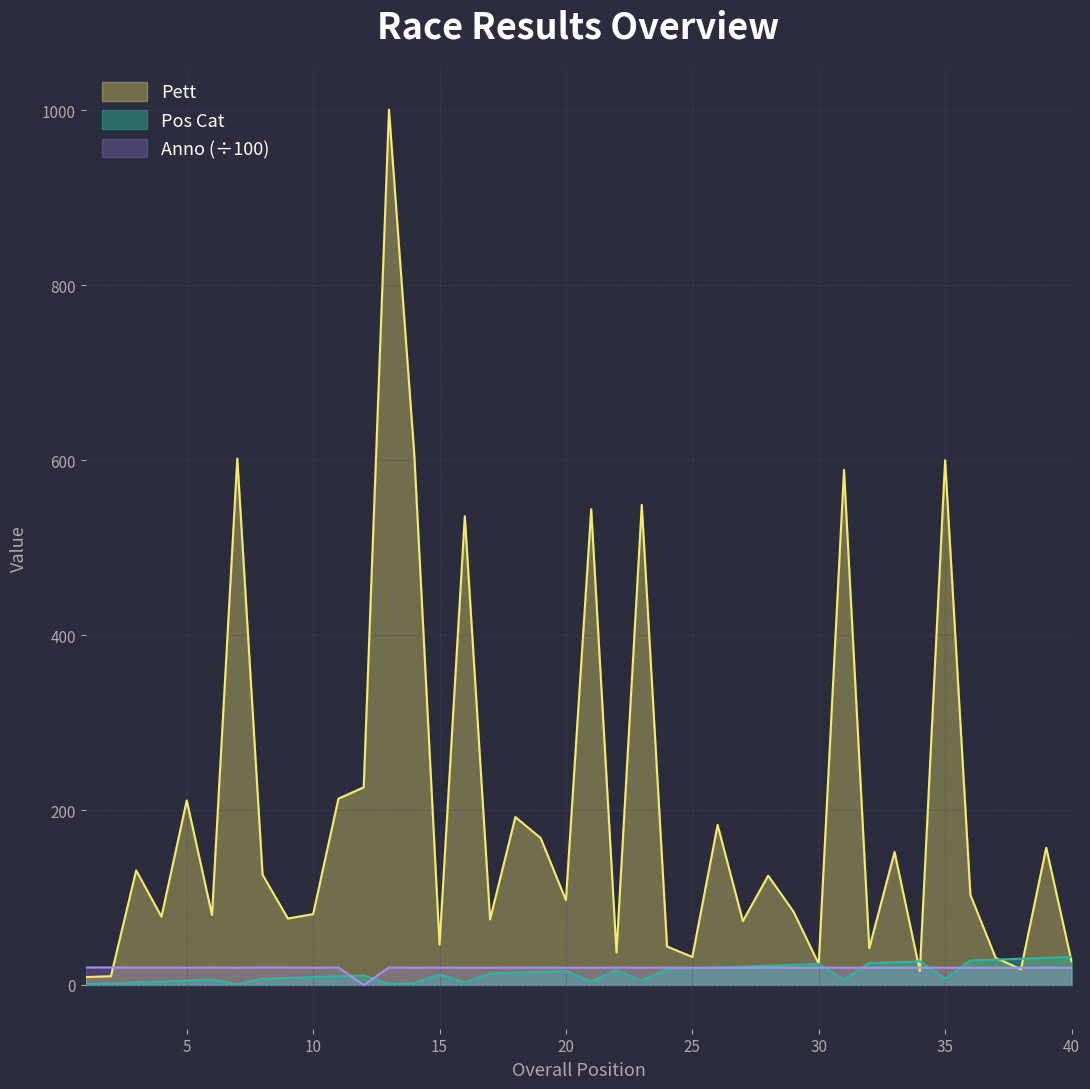

At which category does Pos Cat reach its first local valley?

7